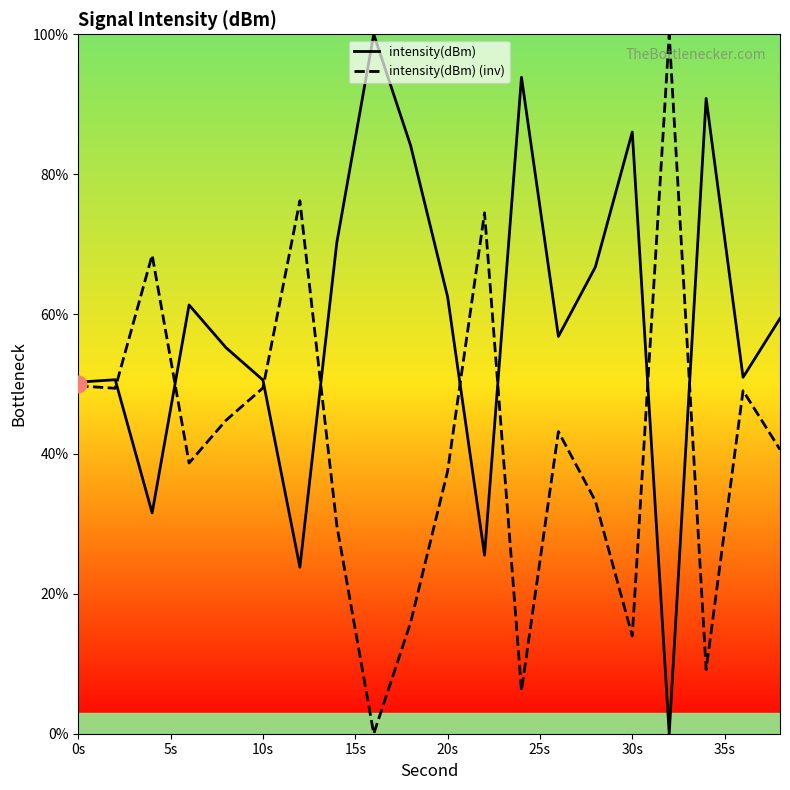

The intensity(dBm) (inv) series shows 80.1 at 0s. True or false?

False